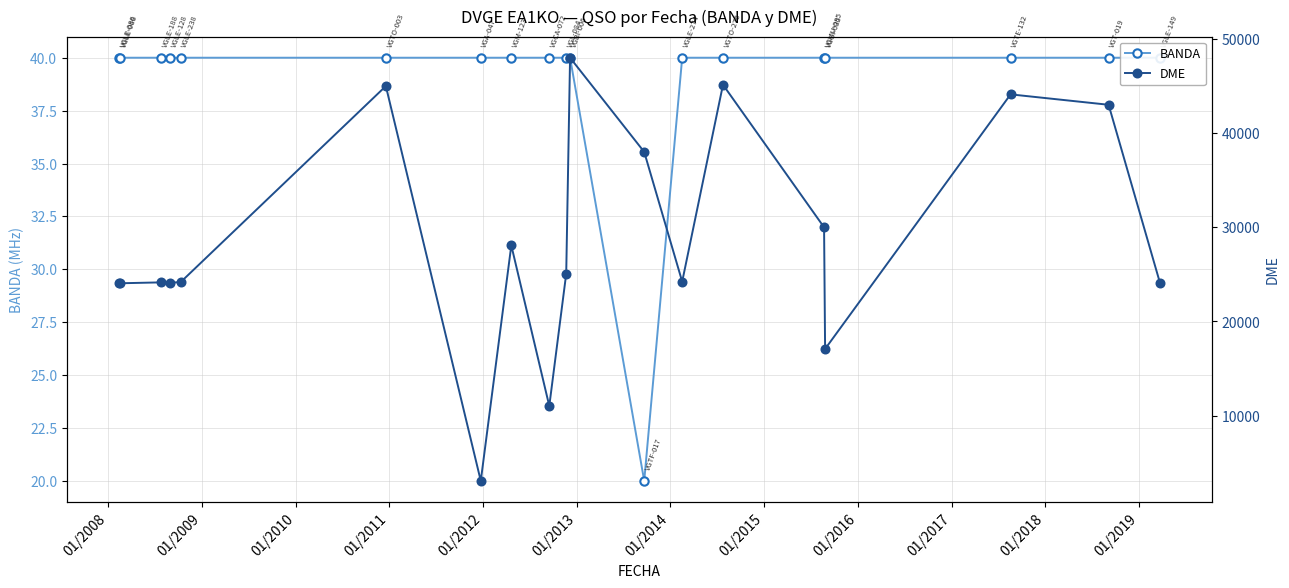

What are all the series names shown in the legend?

BANDA, DME